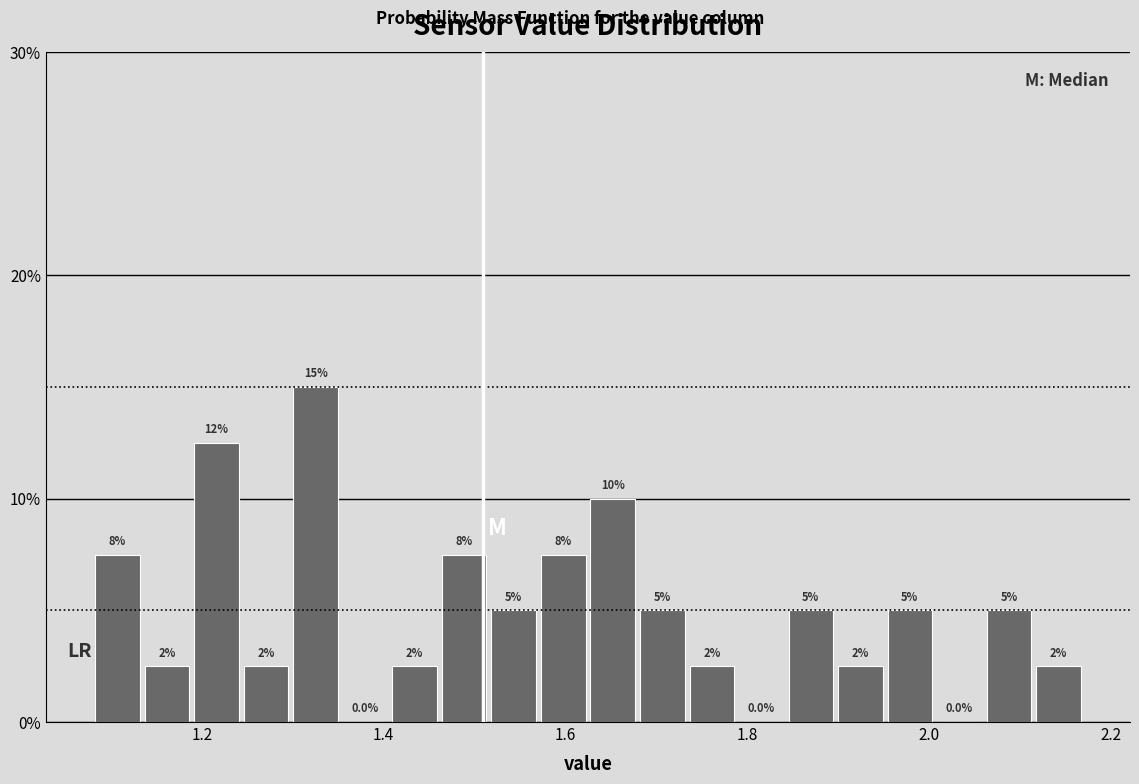

Around what value on the x-axis is the tallest bar? Give the approximate position of its centre, as read against the axis.

1.32